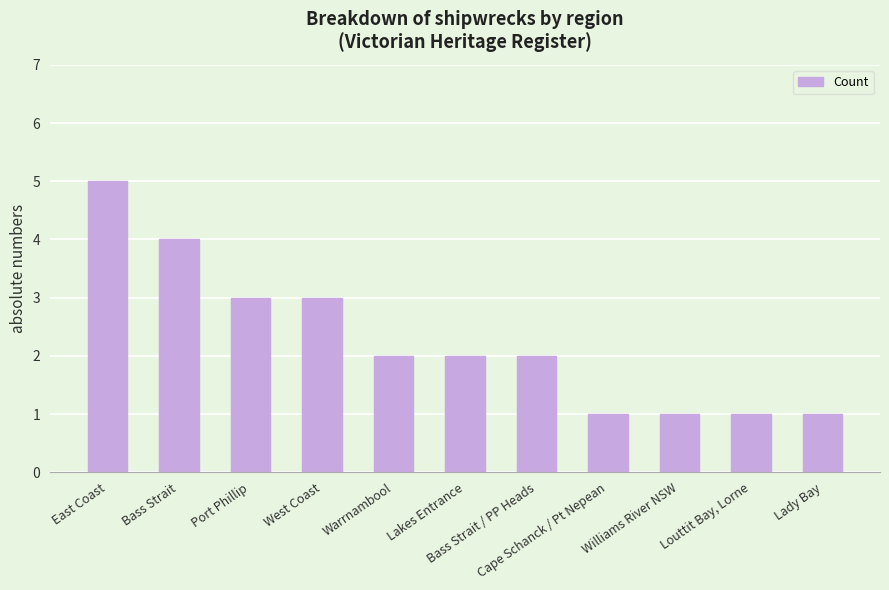

What is the difference between the maximum and minimum values?

4